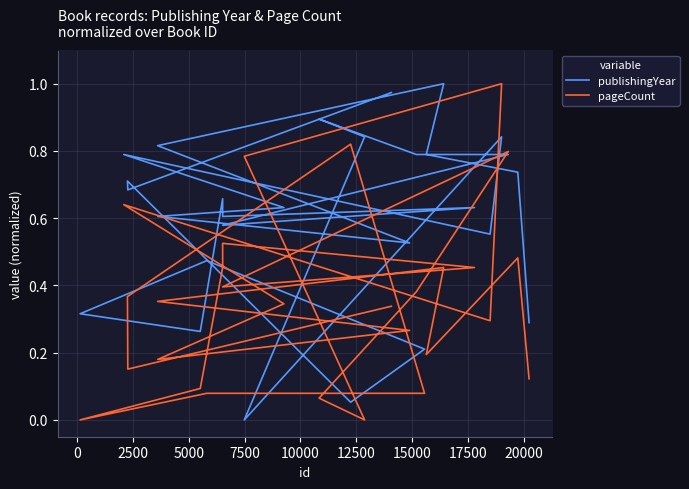

In pageCount, how many points are higher than both neighbors (excluding endpoints)?

7